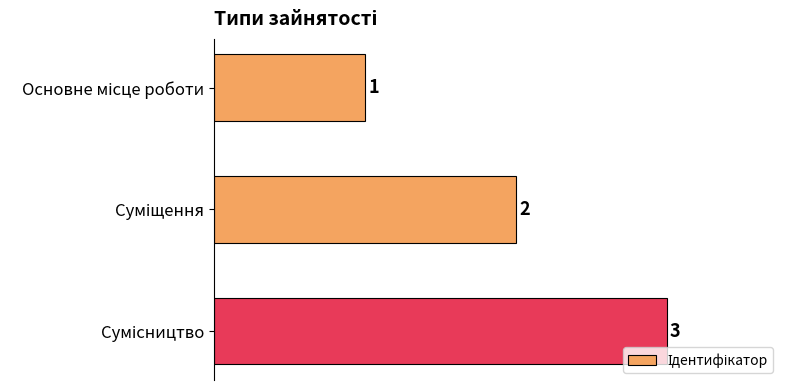

What is the maximum value shown in the chart?

3